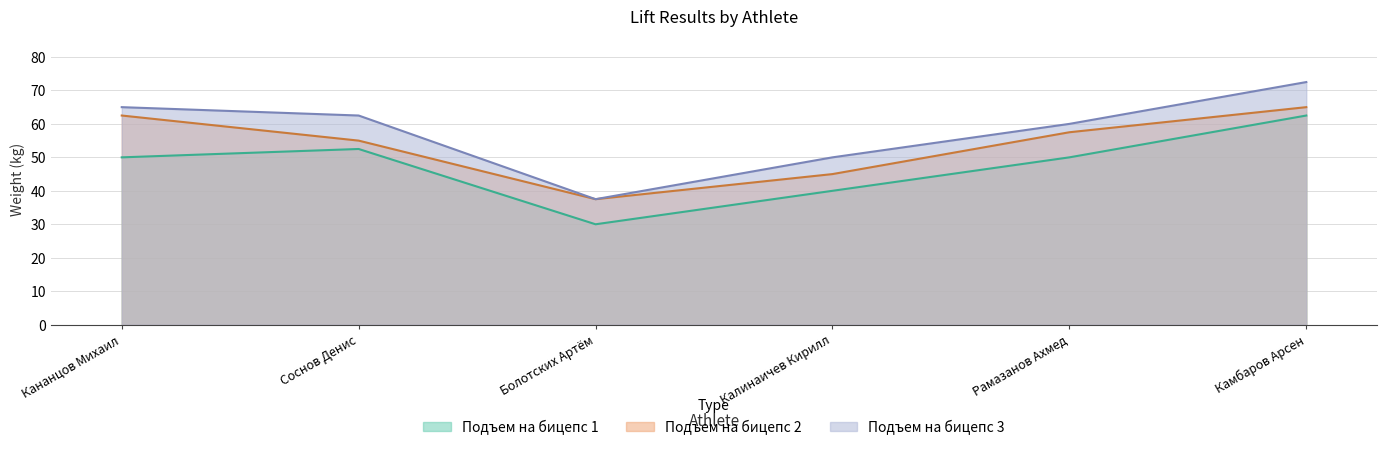

Between Кананцов Михаил and Соснов Денис, which is larger?

Соснов Денис